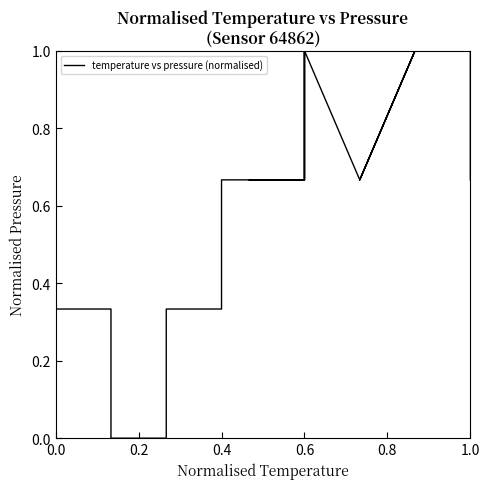

True or false: there are more than 2 points higher than both neighbors.

False